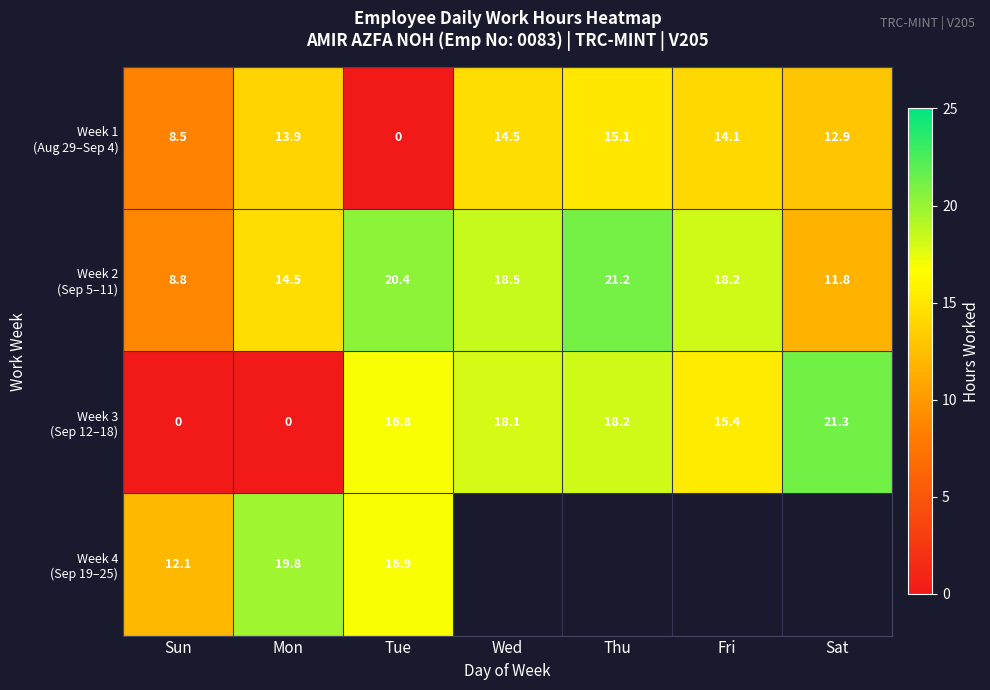

What is the difference between the highest and lowest values at Mon?

19.8